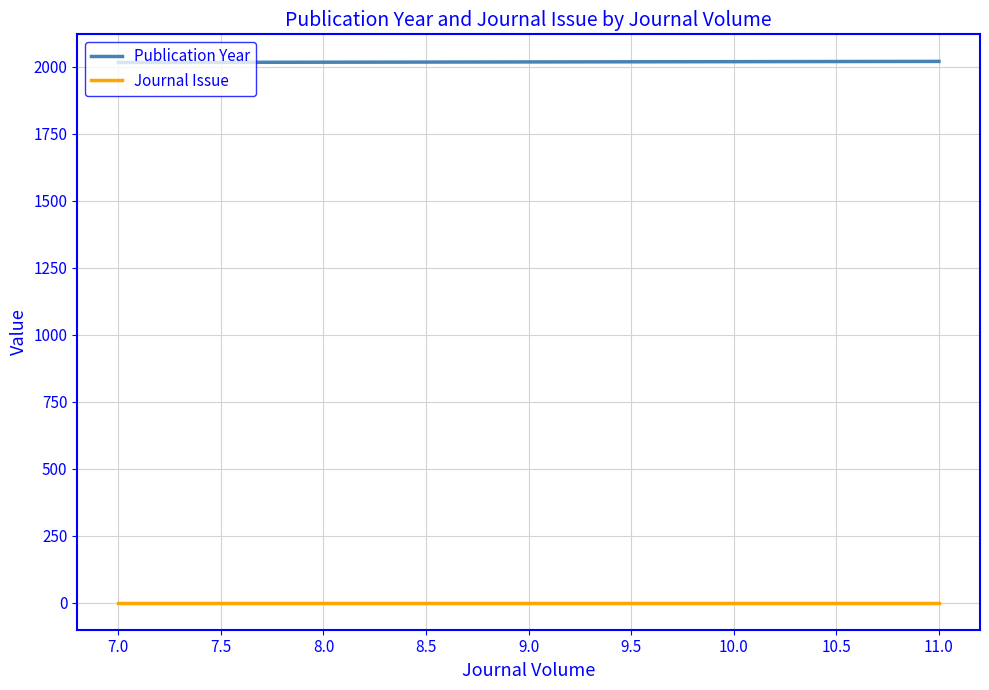

Which series has the widest spread of values?

Publication Year